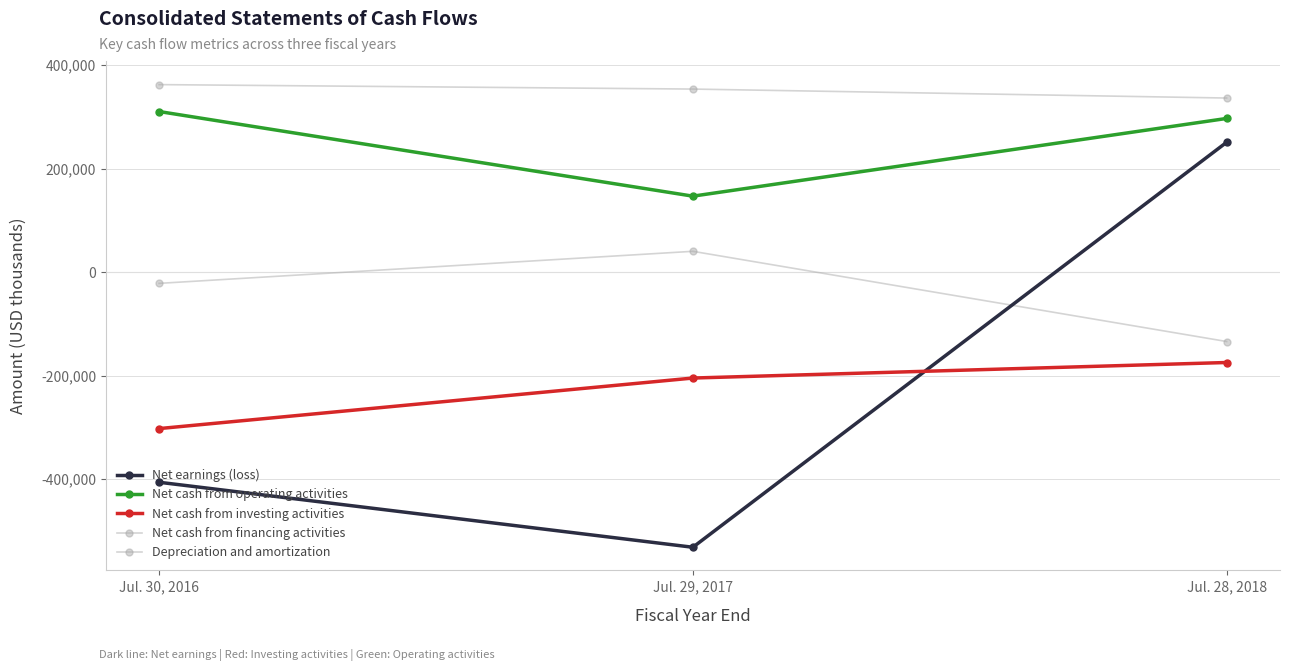

At which category is the sum across all series the highest?

Jul. 28, 2018